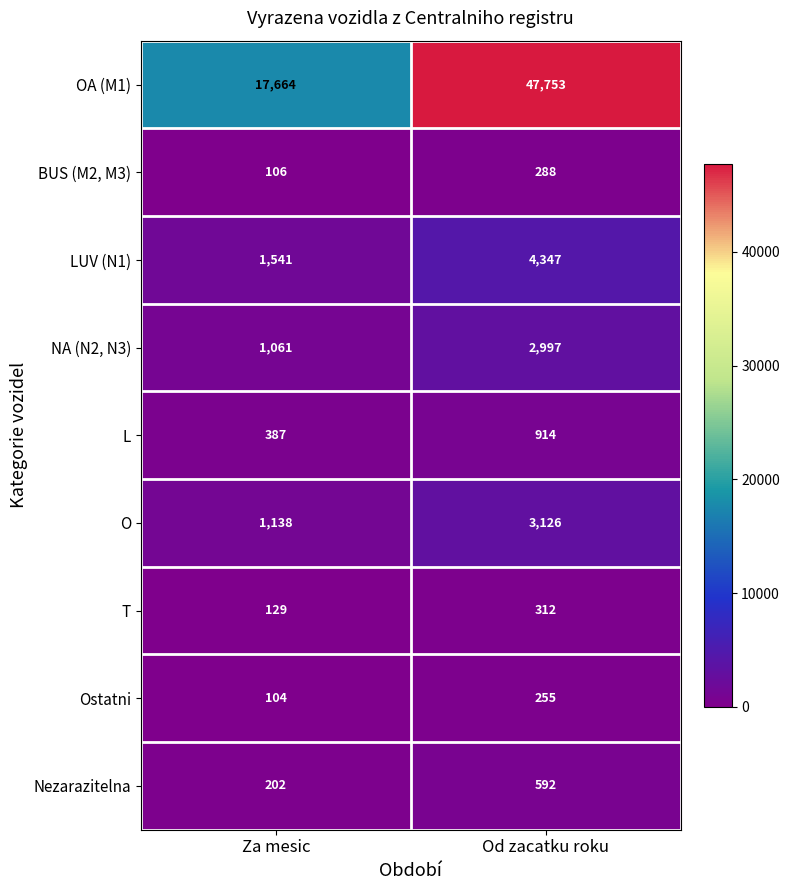

Reading right to left, list all the values displayed in this chart.

OA (M1): 47753	17664
BUS (M2, M3): 288	106
LUV (N1): 4347	1541
NA (N2, N3): 2997	1061
L: 914	387
O: 3126	1138
T: 312	129
Ostatni: 255	104
Nezarazitelna: 592	202